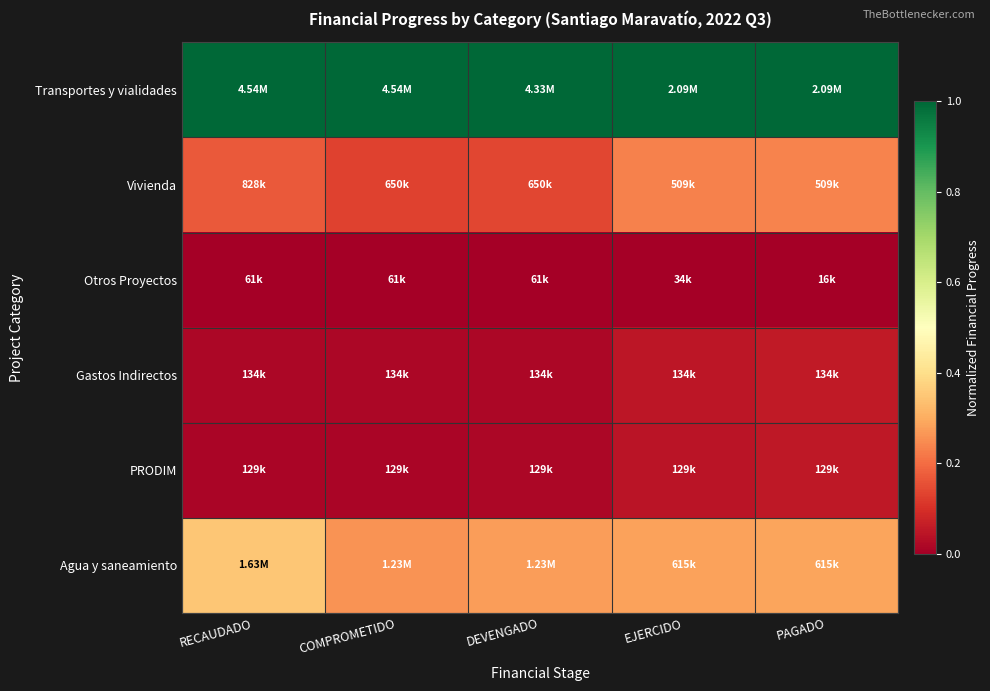

At which category is the sum across all series the highest?

PAGADO